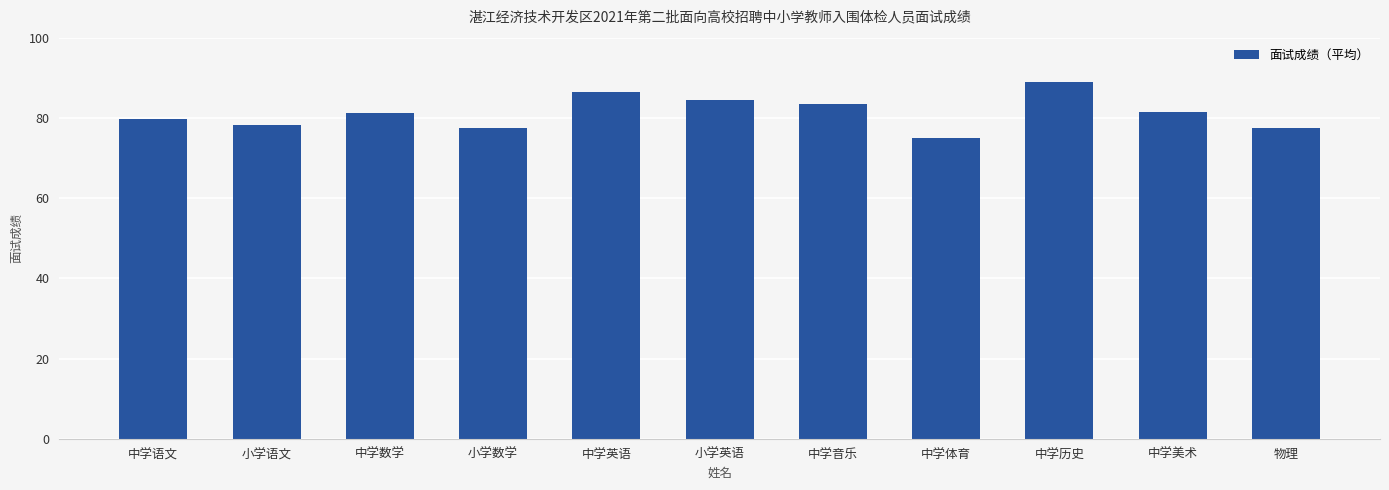

What position from the left is 中学历史?

9